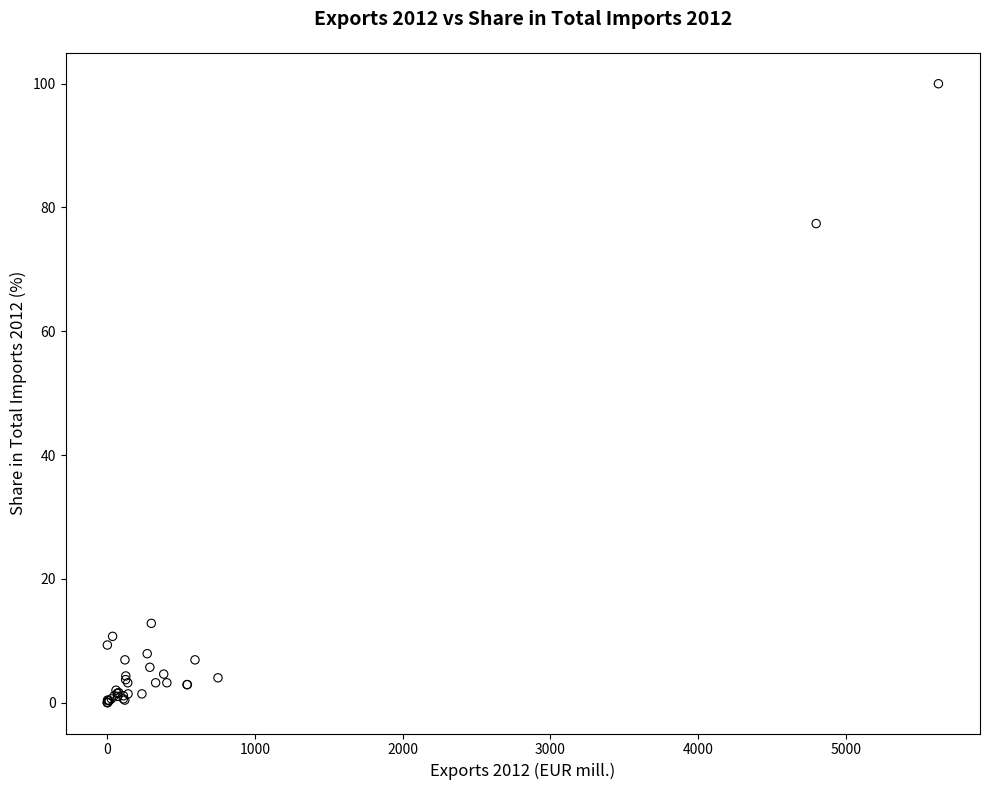

What Y value in the scatter plot is closest to 50?

77.4